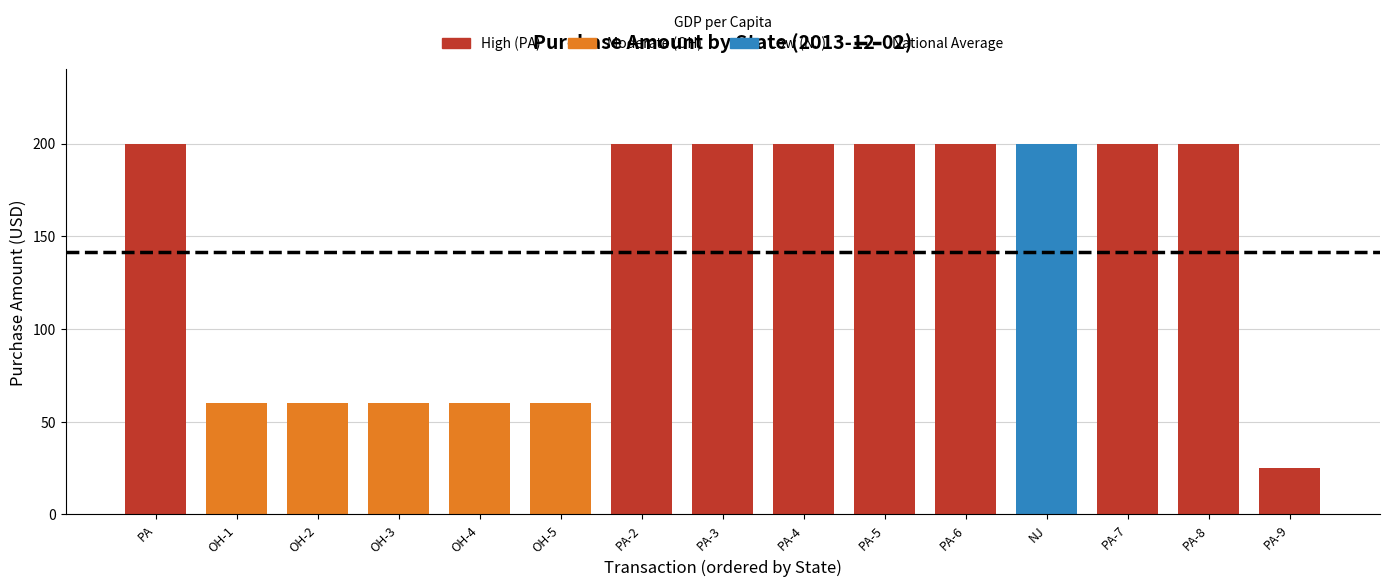

What is the sum of the values at PA-9 and PA-6?

225.0